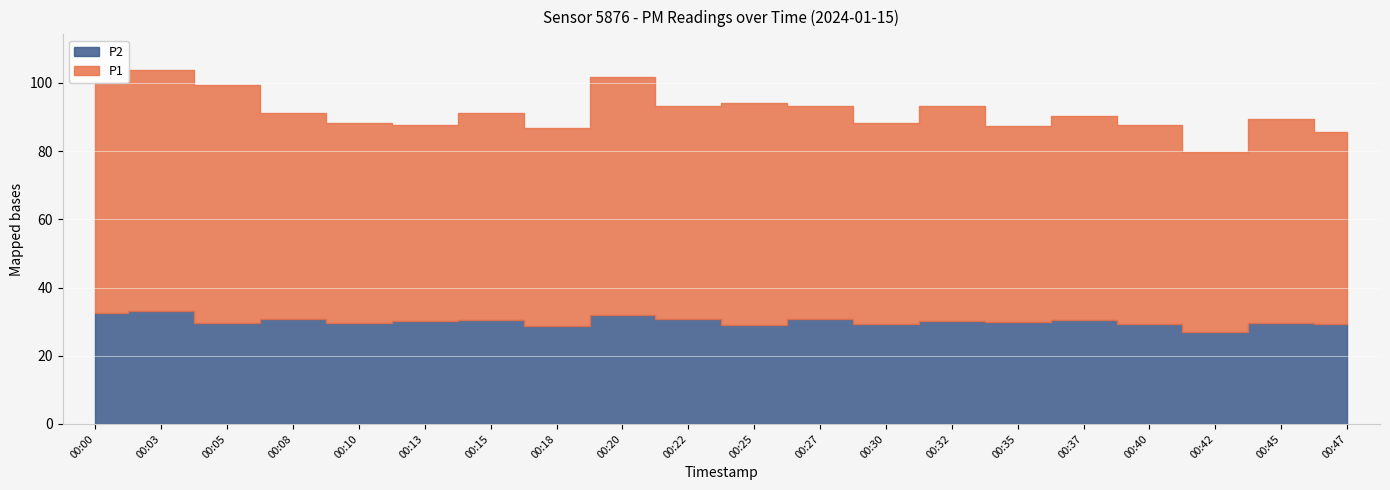

How many data points in P2 are above 30?

10